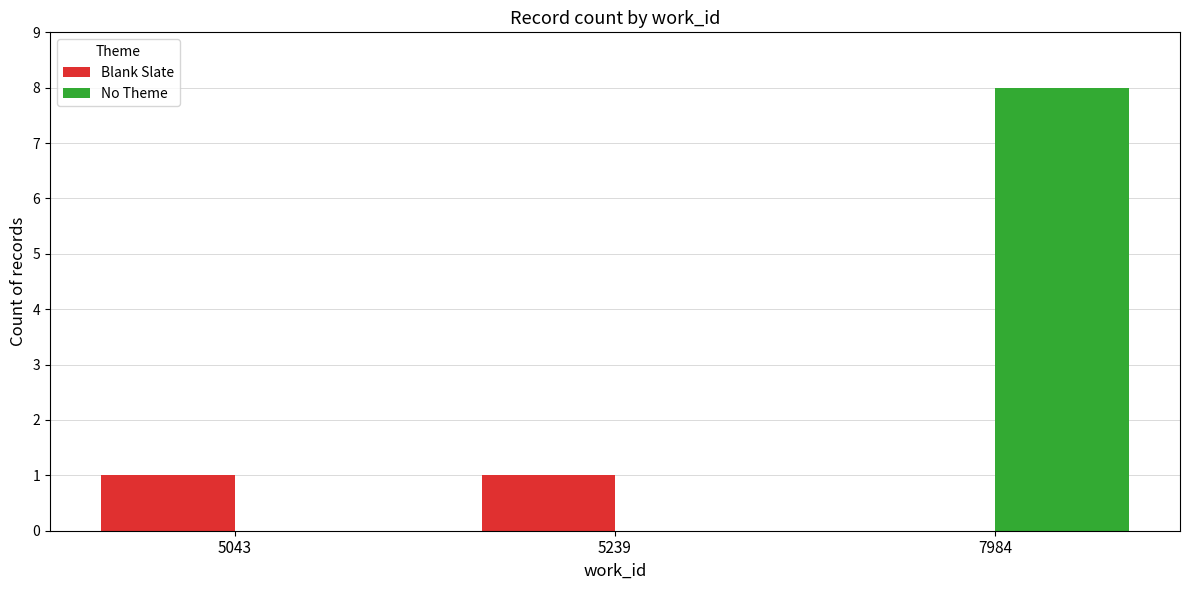

Which series has the widest spread of values?

No Theme